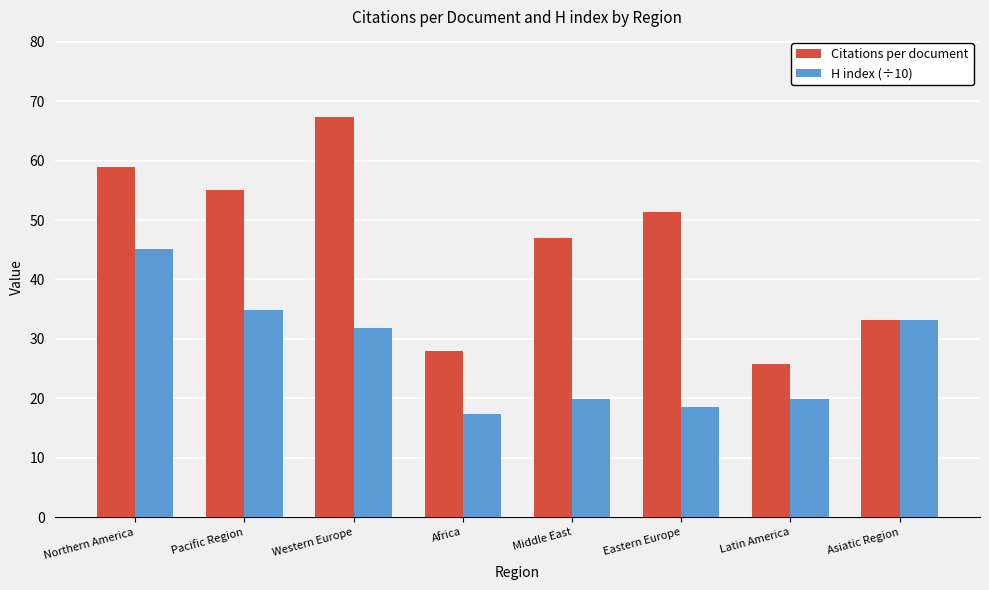

At Northern America, list the series in order from smallest to largest.

H index (÷10), Citations per document